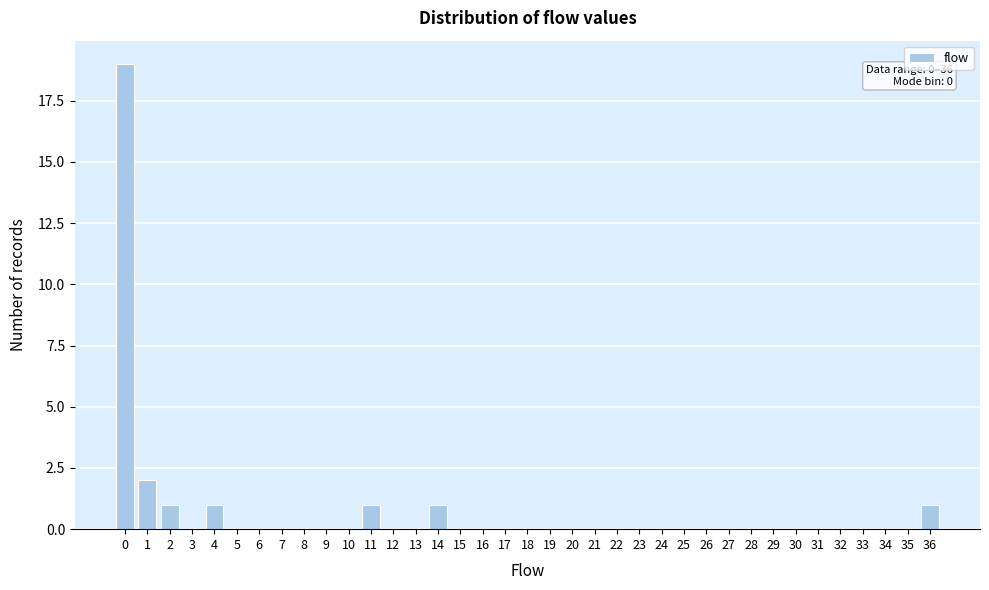

Which range on the x-axis has the tallest bar?

0 to 1